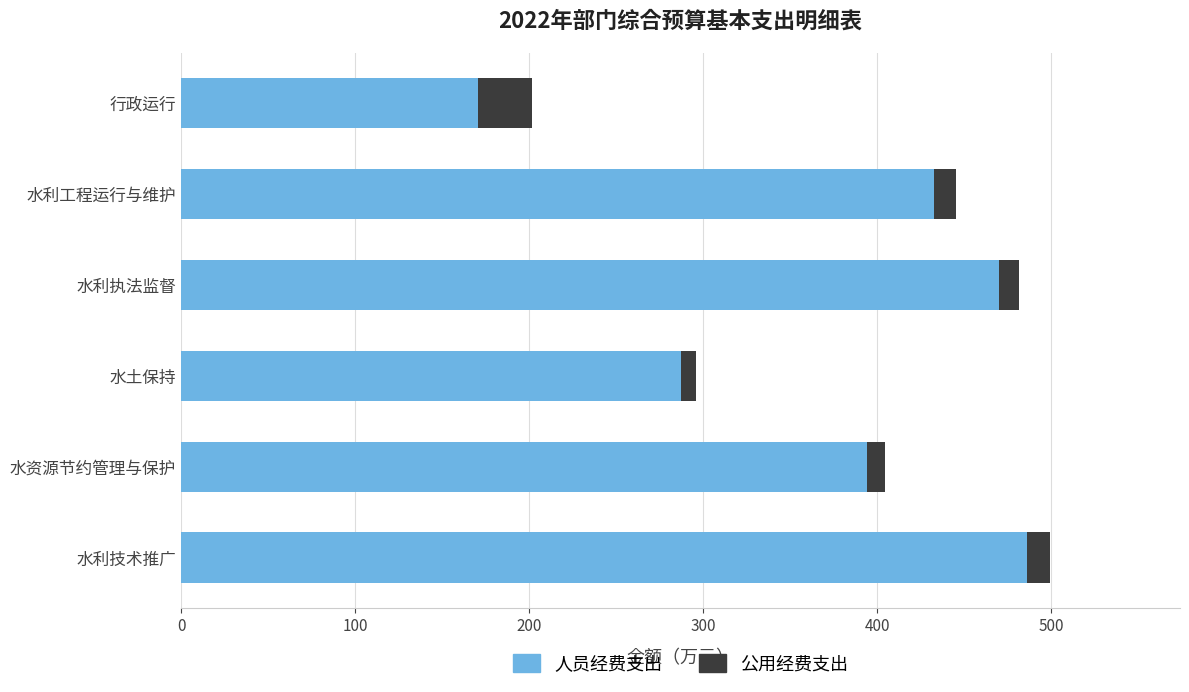

True or false: 人员经费支出 has a value of 486.1 at 水利技术推广.

True